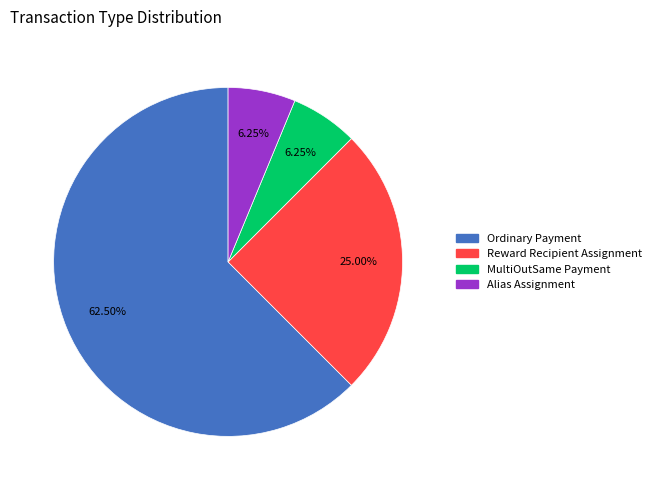

True or false: MultiOutSame Payment accounts for 6% of the total.

True